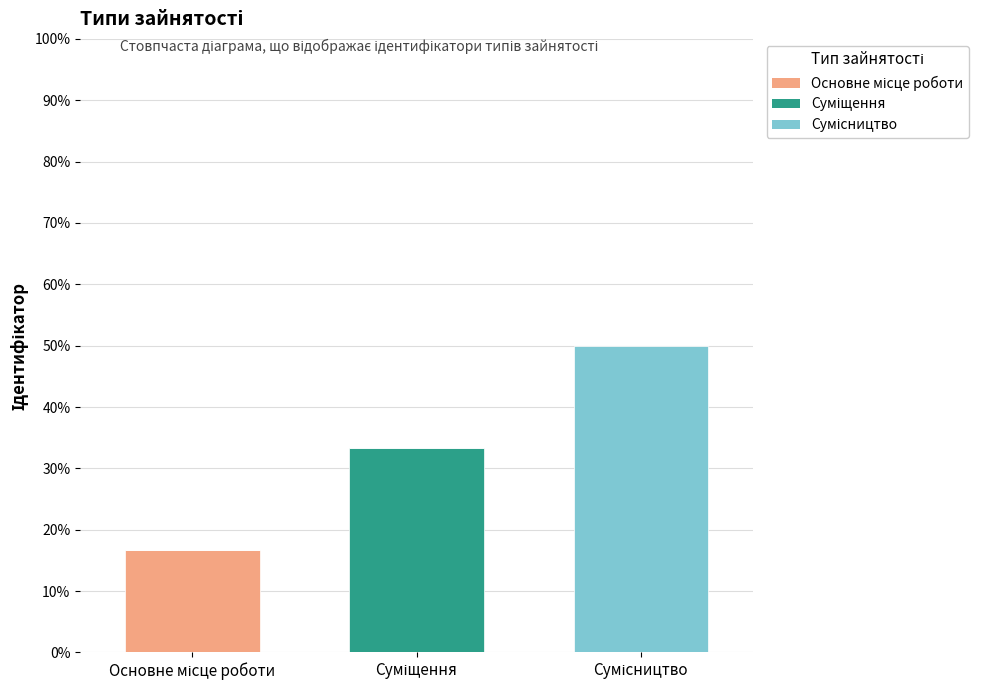

Count the number of data series in this chart.

3